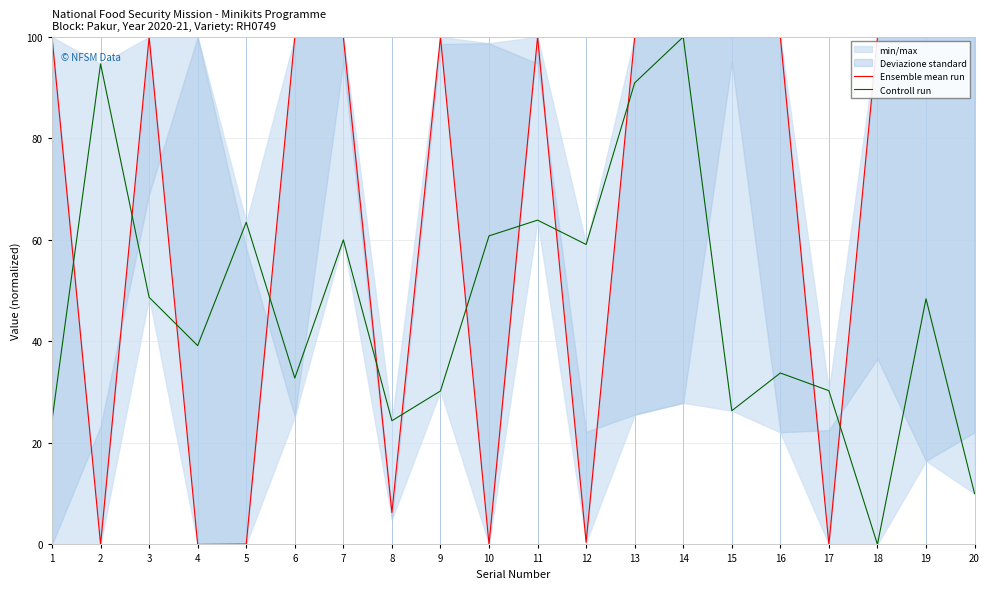

Rank the series at 9 from highest to lowest value.

Ensemble mean run, Controll run